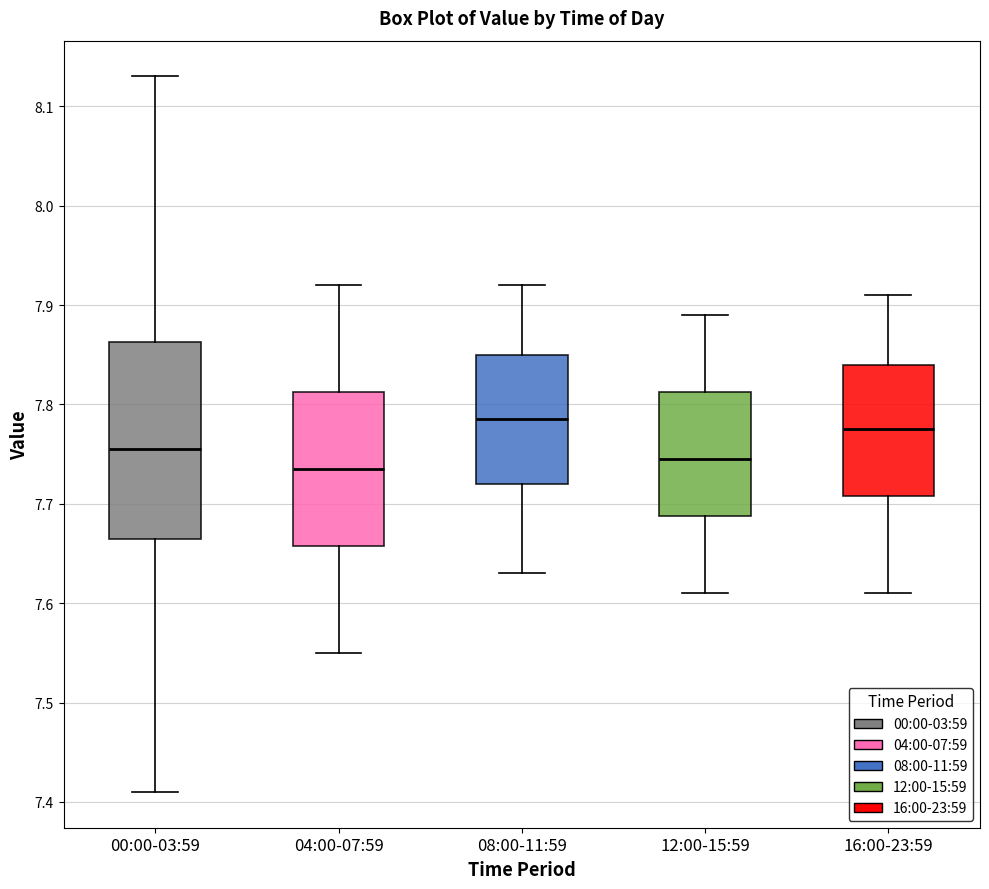

Reading left to right, read every box against the y-axis: the position of its median line, the range the box covers, and the ends of its whiskers. The values are not printed on the chart, so give them approximately, as read against the axis.

00:00-03:59: median 7.76, box 7.67 to 7.86, whiskers 7.41 to 8.13
04:00-07:59: median 7.74, box 7.66 to 7.81, whiskers 7.55 to 7.92
08:00-11:59: median 7.79, box 7.72 to 7.85, whiskers 7.63 to 7.92
12:00-15:59: median 7.75, box 7.69 to 7.81, whiskers 7.61 to 7.89
16:00-23:59: median 7.78, box 7.71 to 7.84, whiskers 7.61 to 7.91